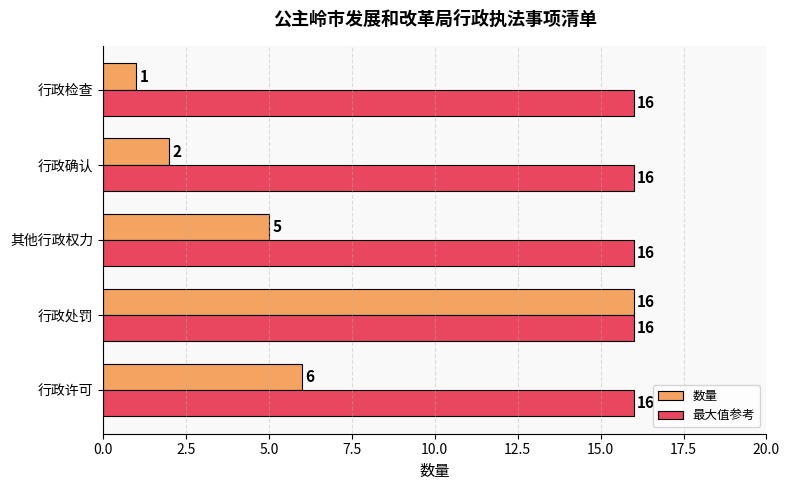

What are all the series names shown in the legend?

数量, 最大值参考